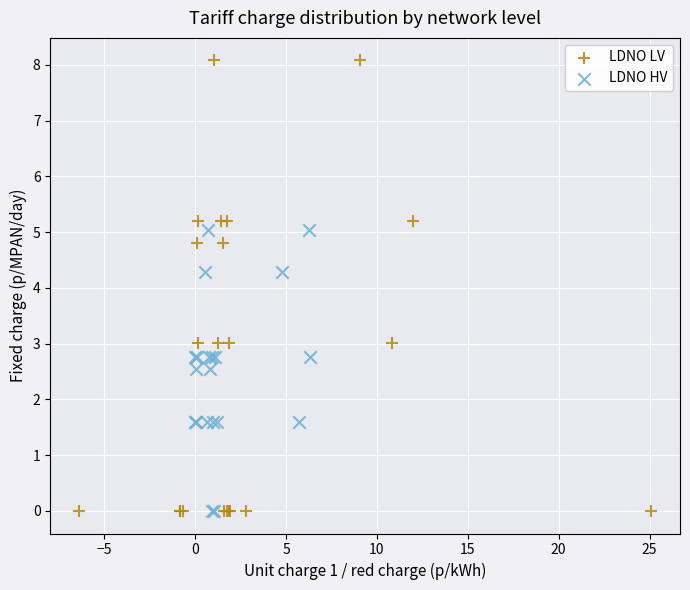

Which series contains the highest Y value?

LDNO LV